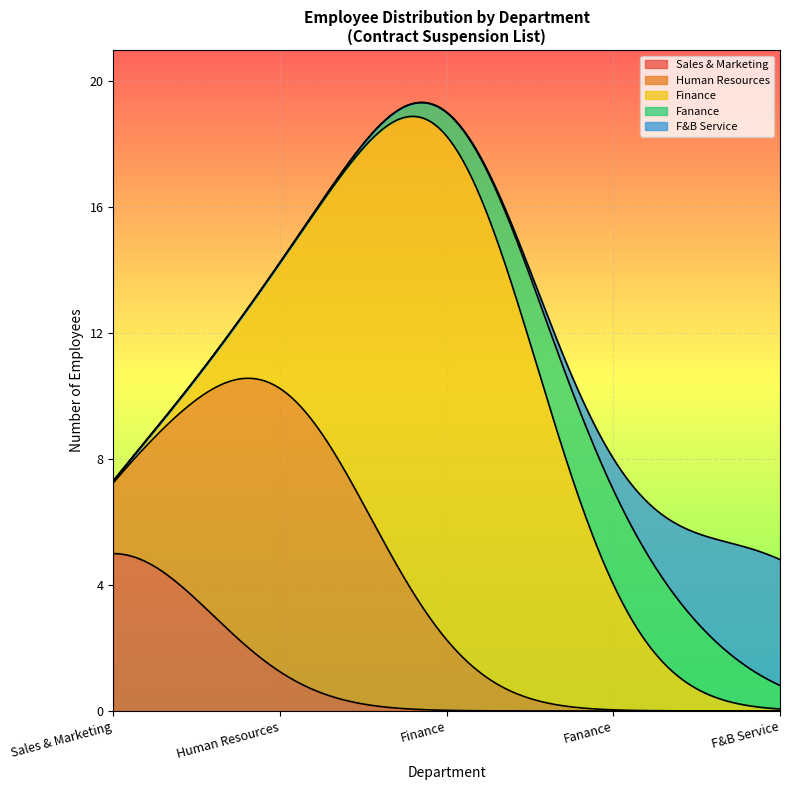

Which has a higher value, Fanance or F&B Service?

Fanance